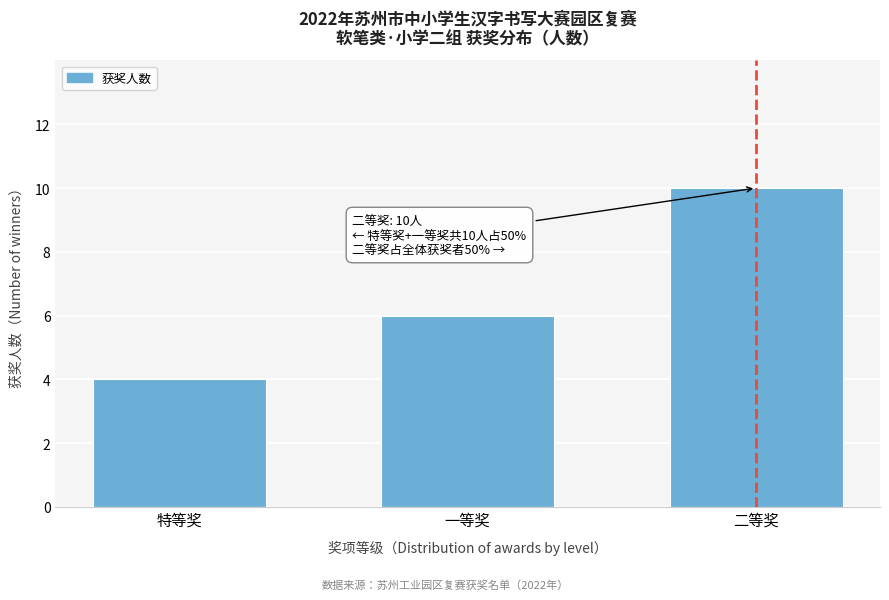

Reading right to left, what are all the values shown in this chart?

10	6	4